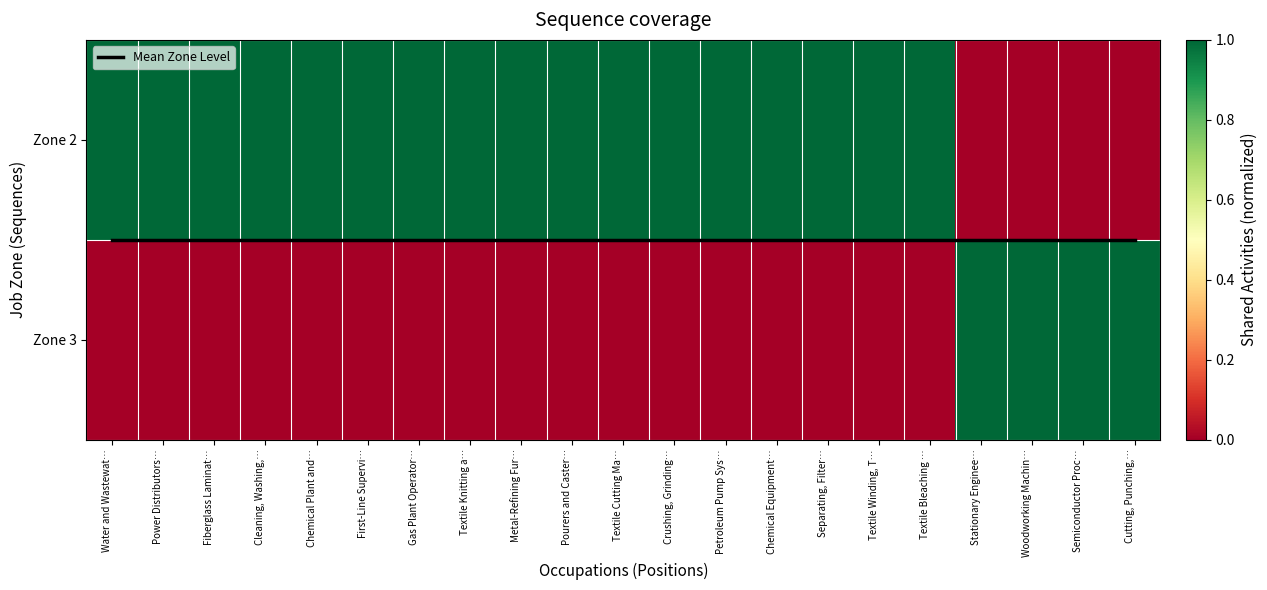

List the labels in order of Mean Zone Level value, largest first.

Water and Wastewat…, Power Distributors…, Fiberglass Laminat…, Cleaning, Washing,…, Chemical Plant and…, First-Line Supervi…, Gas Plant Operator…, Textile Knitting a…, Metal-Refining Fur…, Pourers and Caster…, Textile Cutting Ma…, Crushing, Grinding…, Petroleum Pump Sys…, Chemical Equipment…, Separating, Filter…, Textile Winding, T…, Textile Bleaching …, Stationary Enginee…, Woodworking Machin…, Semiconductor Proc…, Cutting, Punching,…